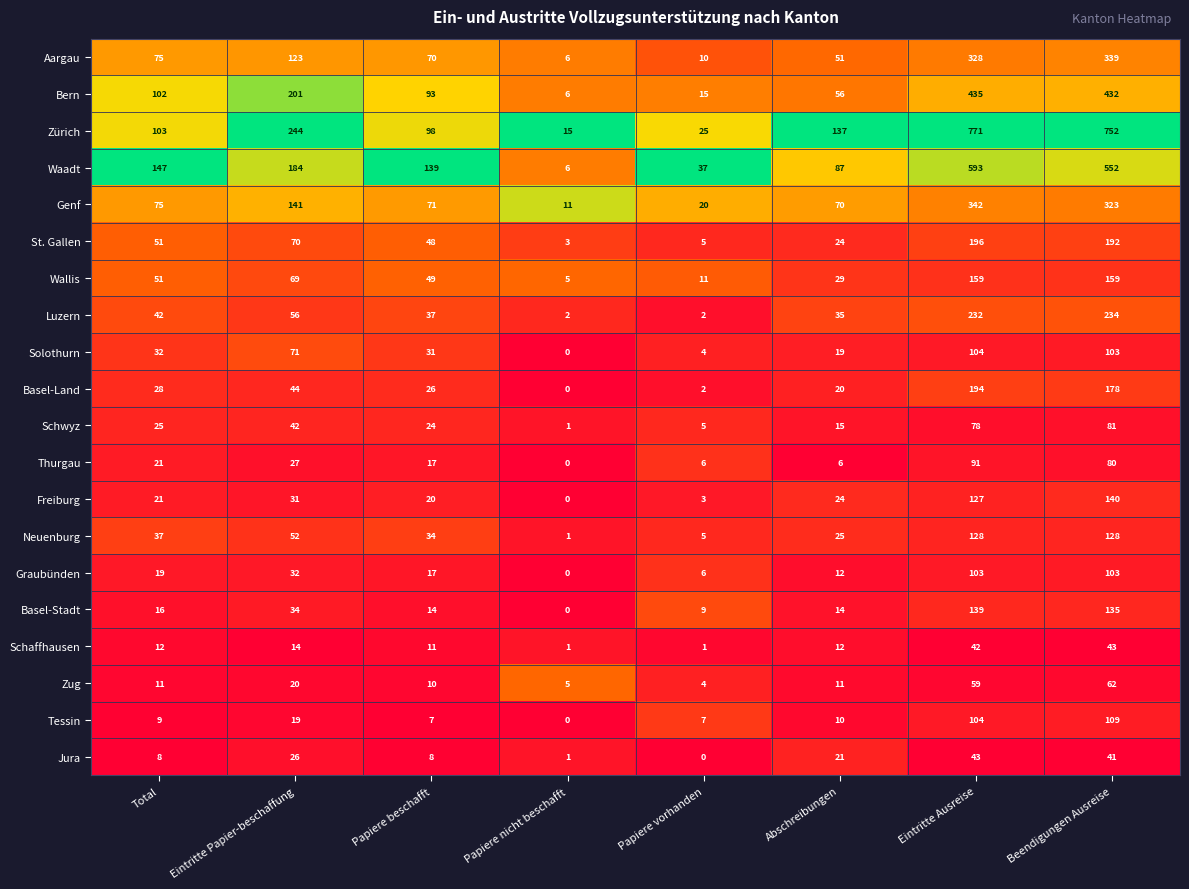

True or false: Basel-Stadt has a value of 4 at Papiere vorhanden.

False